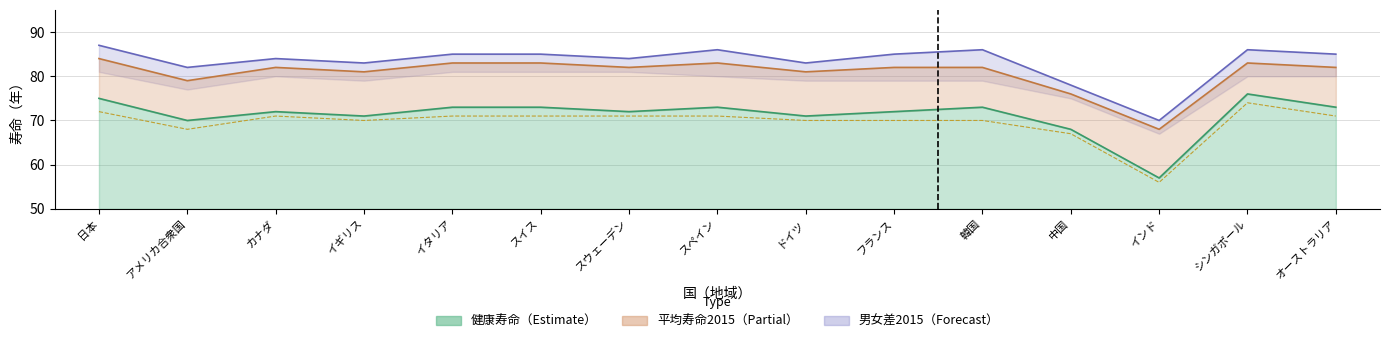

What is the difference between the maximum and minimum values?

18